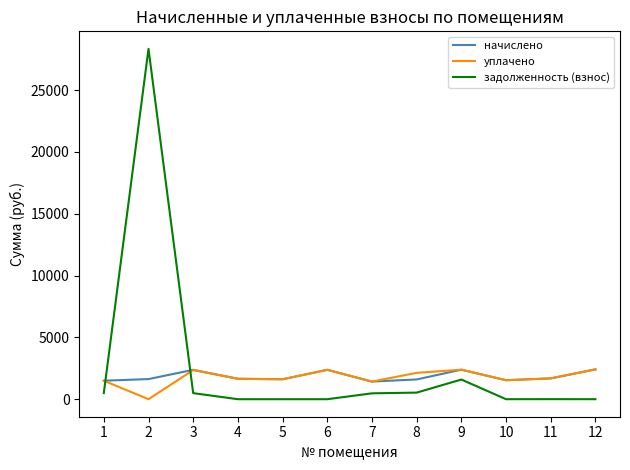

Is it true that начислено equals 1495.7 at 1?

True